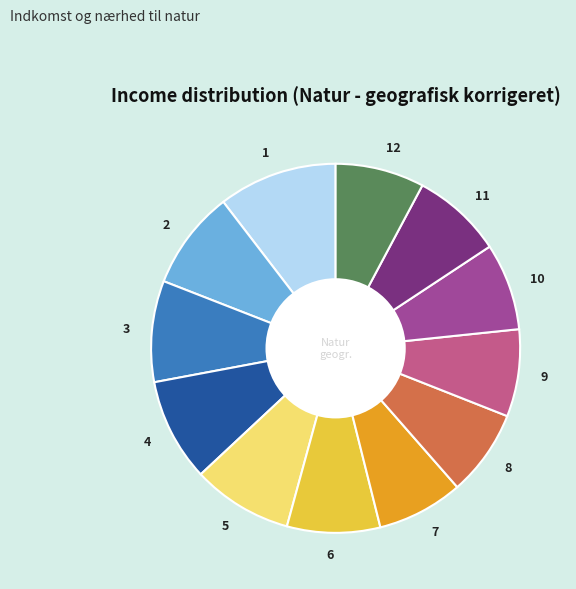

Which has a higher value, 12 or 3?

3